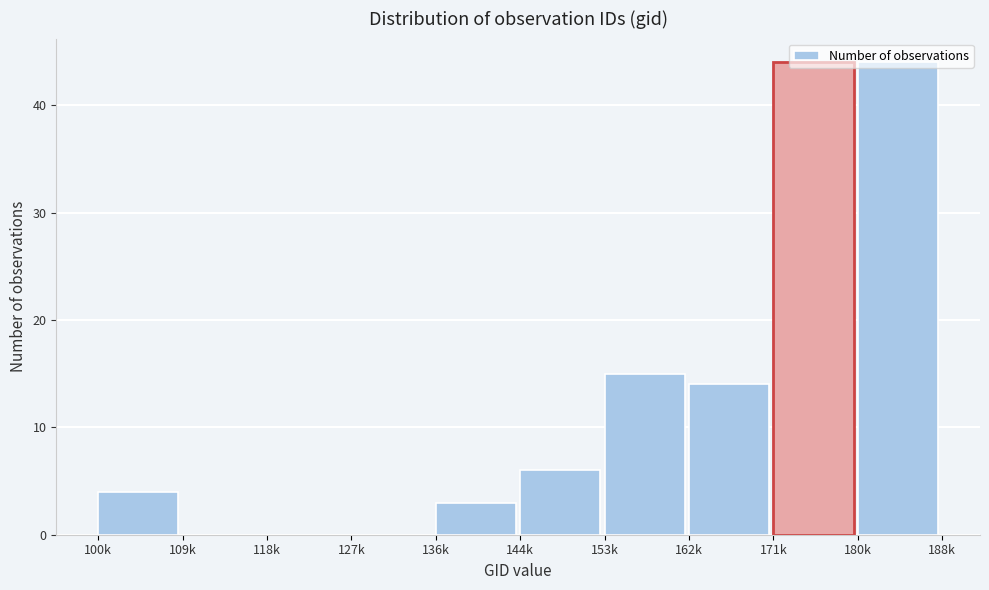

The chart shows a value of 14 at 162k. True or false?

True